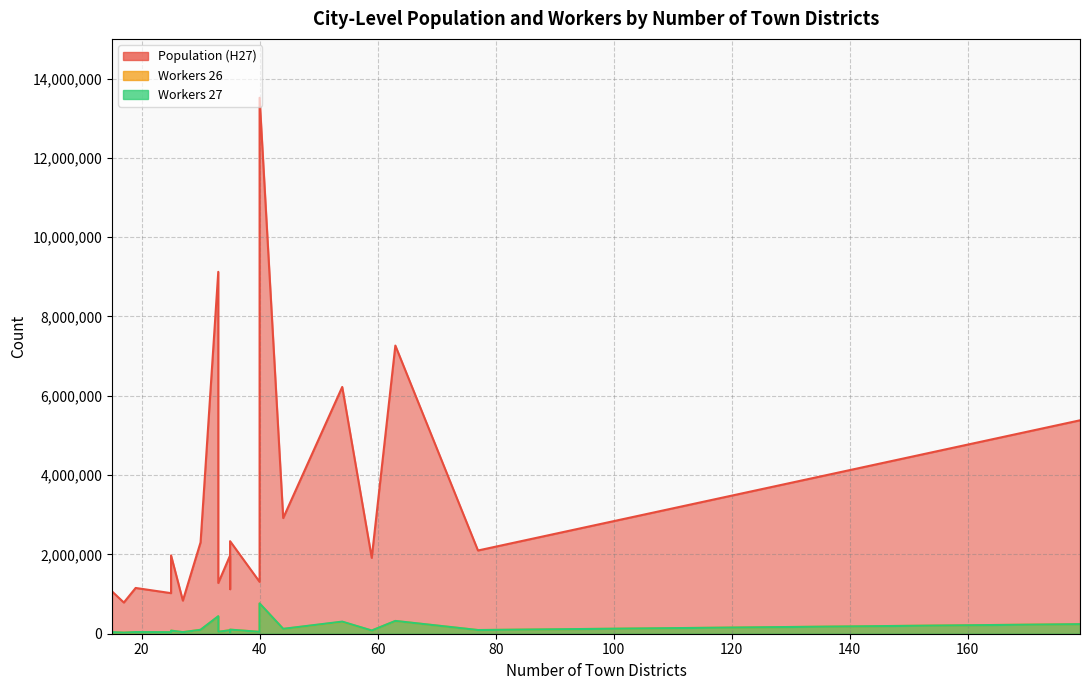

What is the sum of the Workers 26 values at 19 and 27?

80021